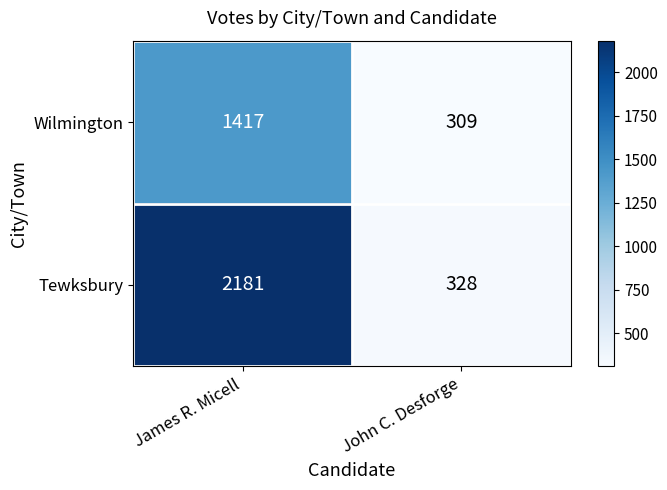

How many data points does each series have?

2